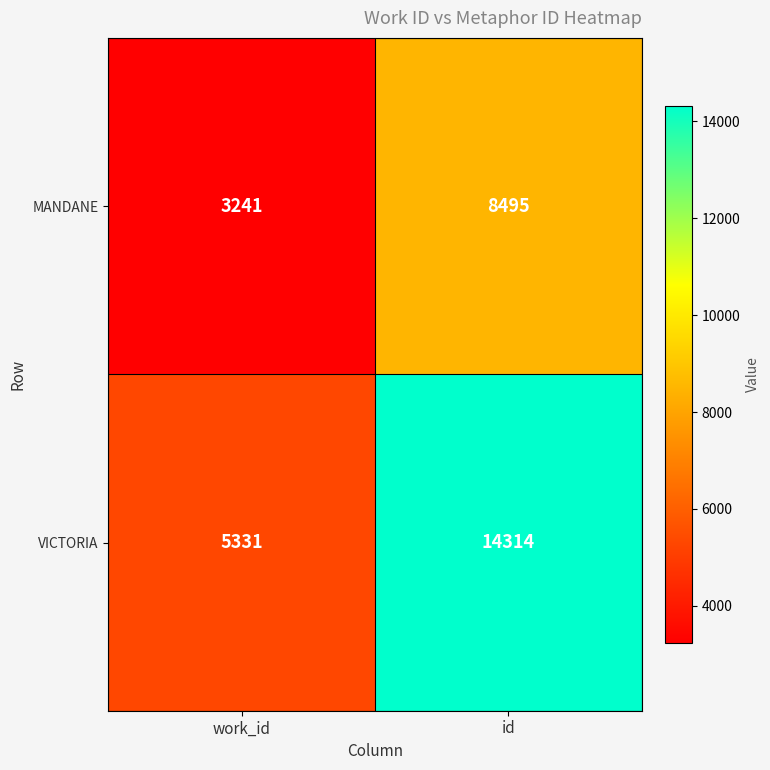

Which label corresponds to the largest value in the chart?

id